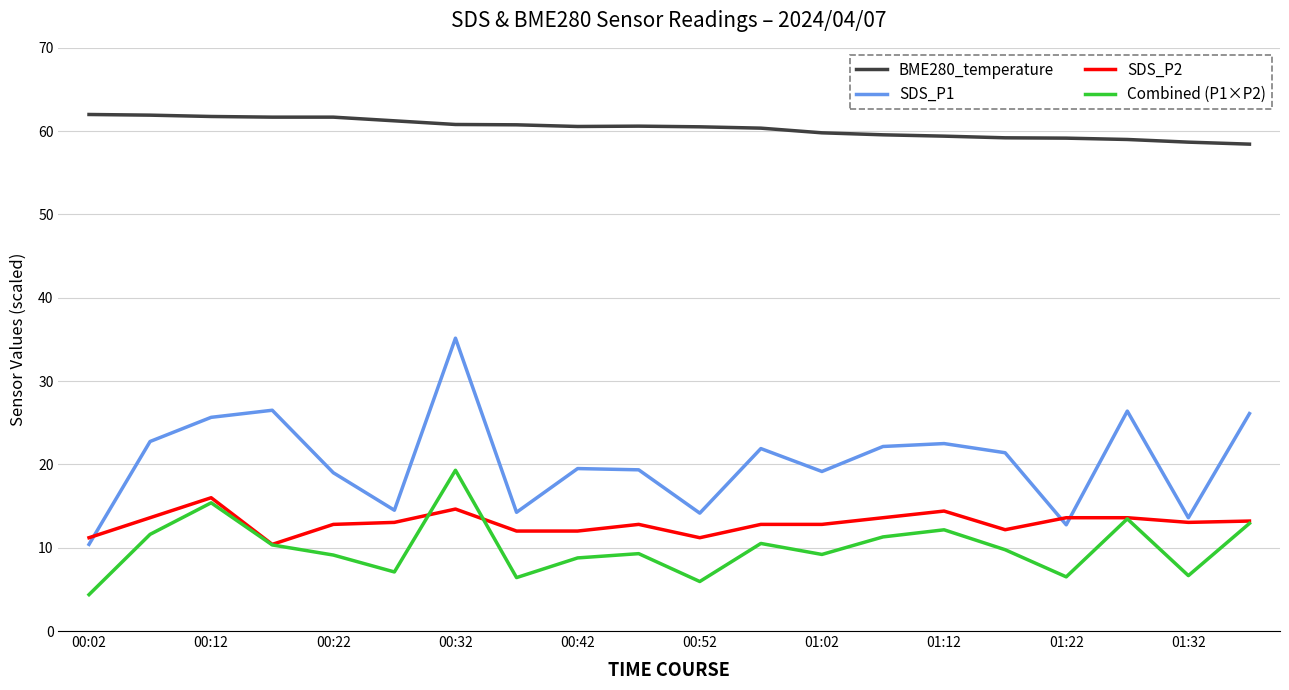

What is the greatest value displayed?

62.0